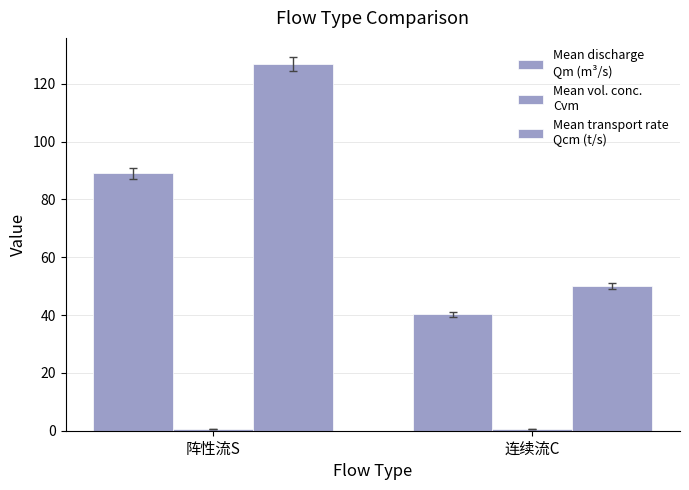

How many series are shown in this chart?

3